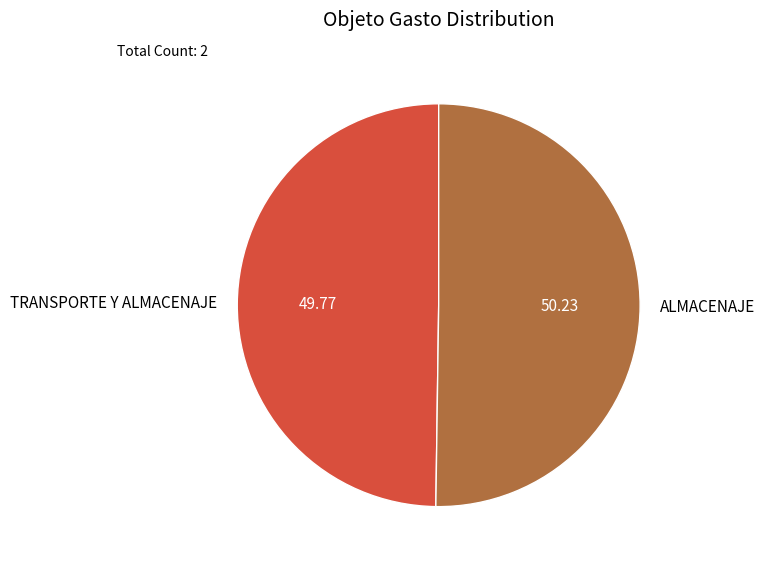

Is it true that TRANSPORTE Y ALMACENAJE is 57% of the pie?

False